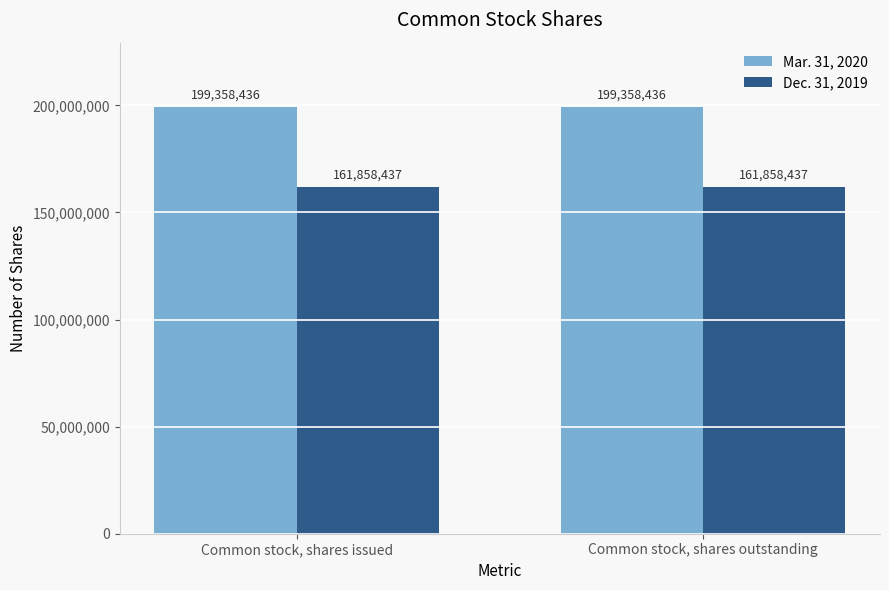

The Dec. 31, 2019 series shows 161858437 at Common stock, shares issued. True or false?

True